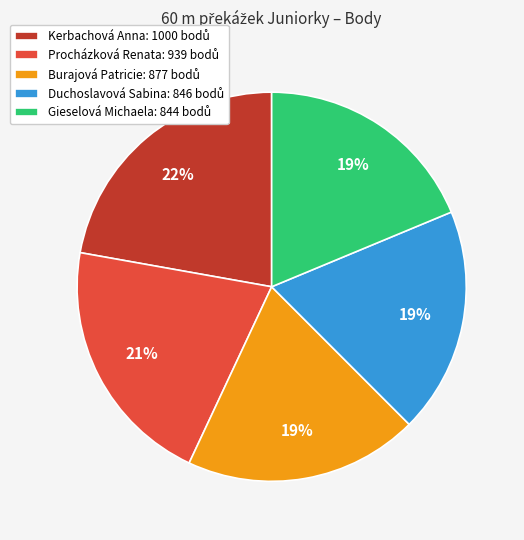

Is there any slice that represents more than half of the pie?

No